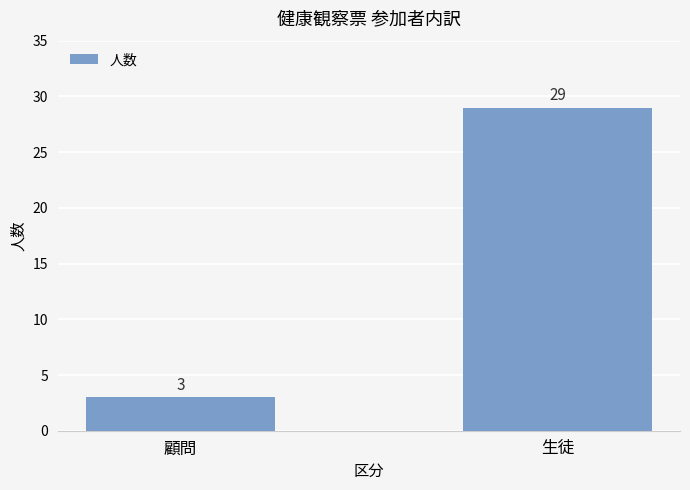

What is the maximum value shown in the chart?

29